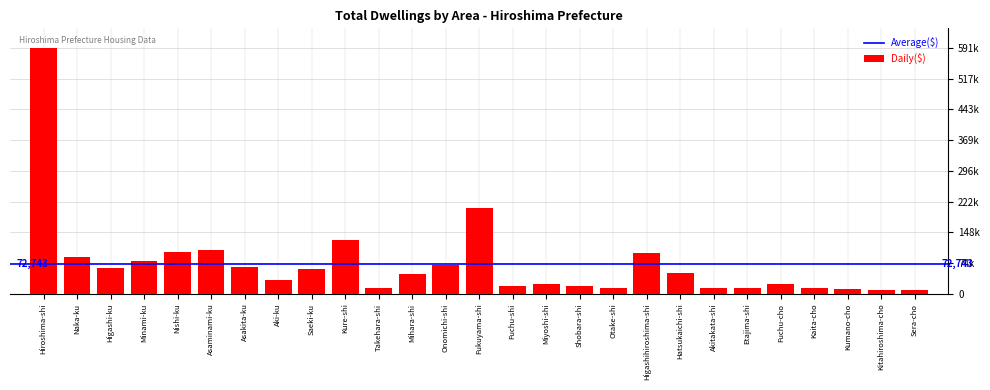

Does the chart contain any negative values?

No